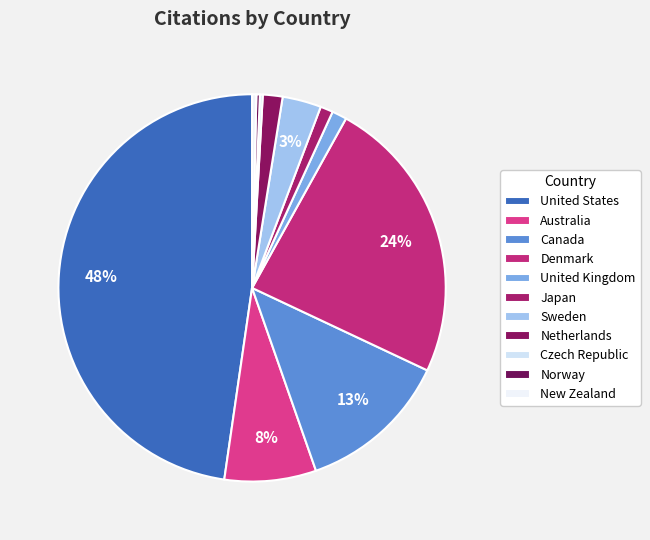

What is the smallest slice in the pie chart?

Czech Republic